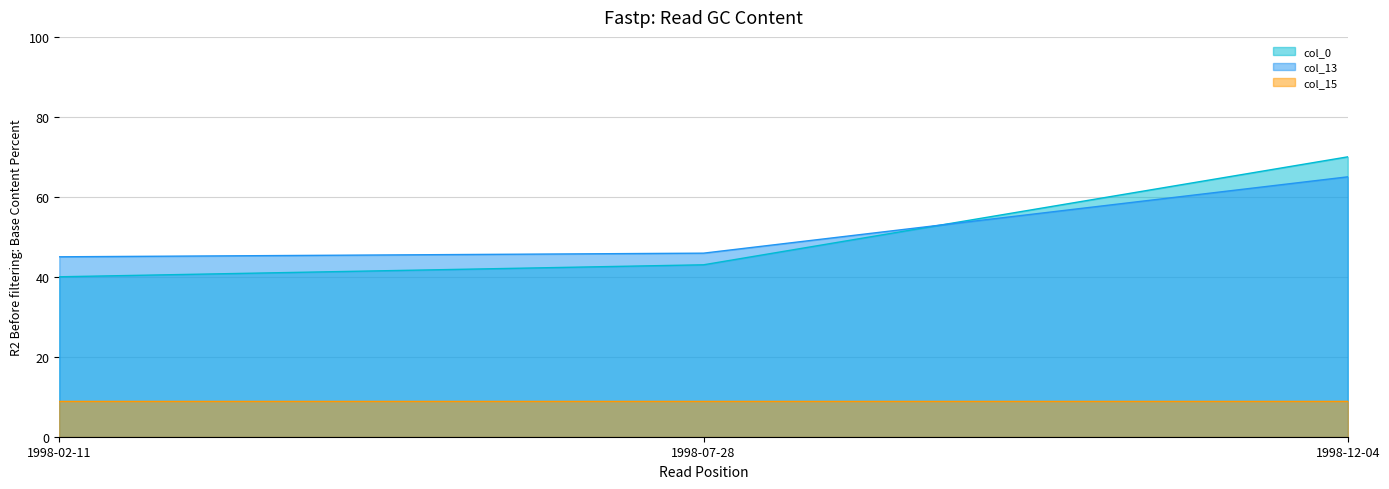

What is the greatest value displayed?

70.0